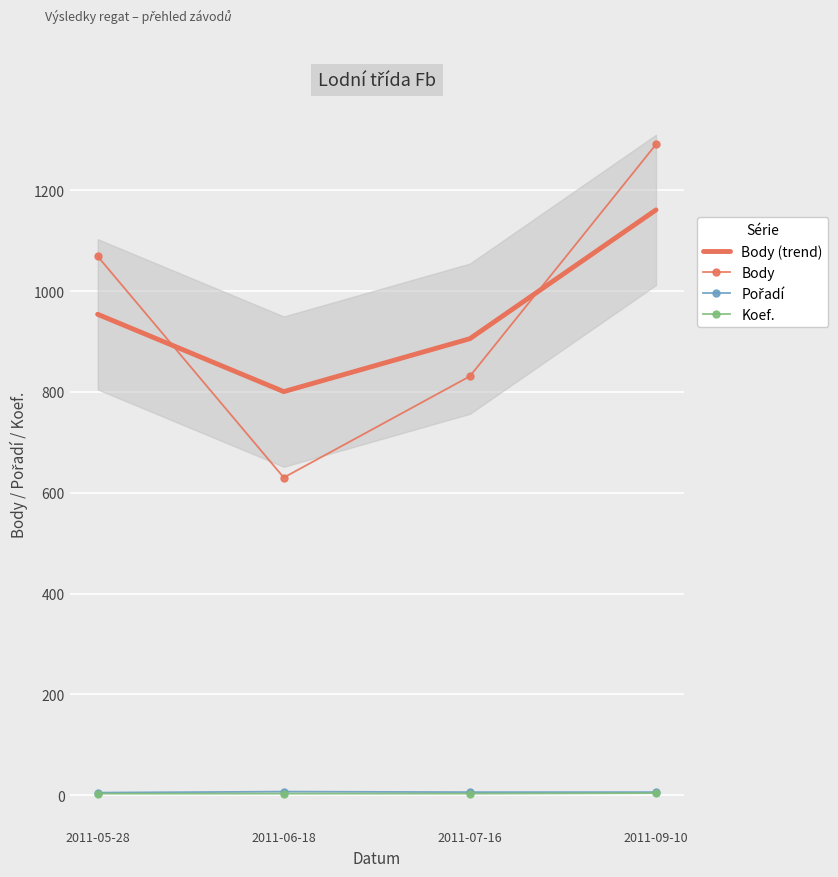

How many lines are shown in the chart?

4